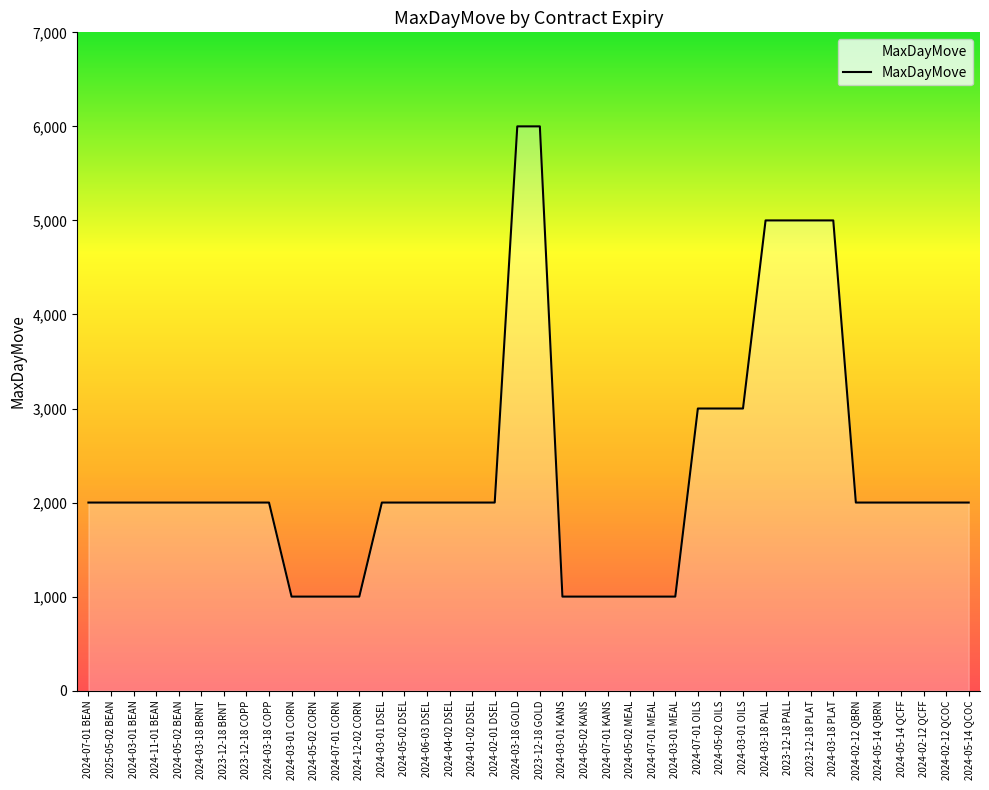

What is the minimum value shown in the chart?

1000